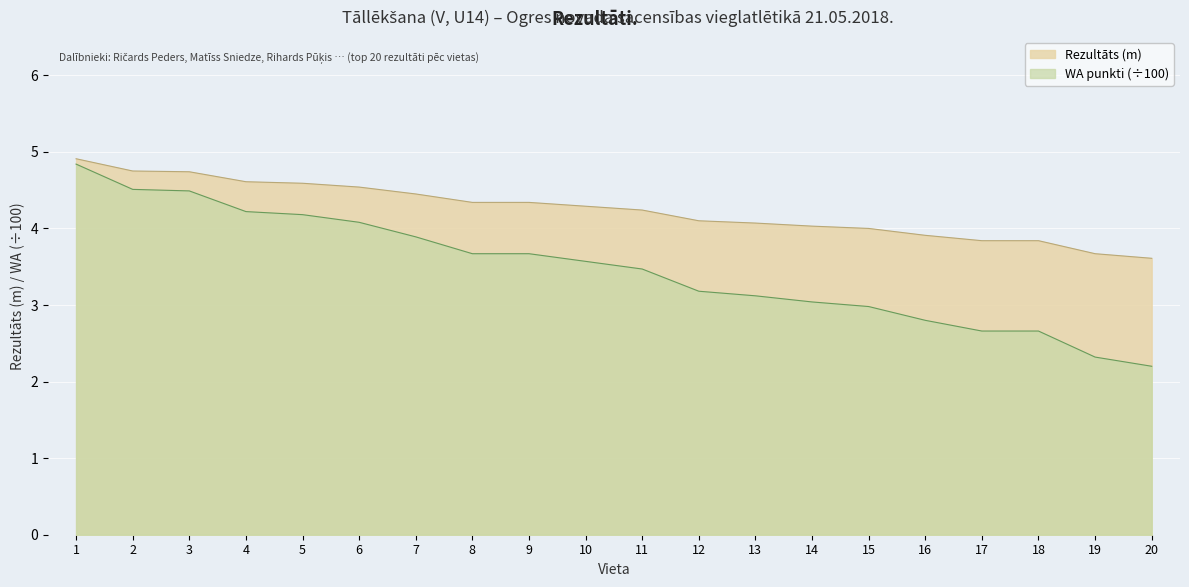

Reading right to left, what are all the values shown in this chart?

Rezultāts (m): 20=3.6	19=3.7	18=3.8	17=3.8	16=3.9	15=4.0	14=4.0	13=4.1	12=4.1	11=4.2	10=4.3	9=4.3	8=4.3	7=4.5	6=4.5	5=4.6	4=4.6	3=4.7	2=4.8	1=4.9
WA punkti: 20=2.2	19=2.3	18=2.7	17=2.7	16=2.8	15=3.0	14=3.0	13=3.1	12=3.2	11=3.5	10=3.6	9=3.7	8=3.7	7=3.9	6=4.1	5=4.2	4=4.2	3=4.5	2=4.5	1=4.8